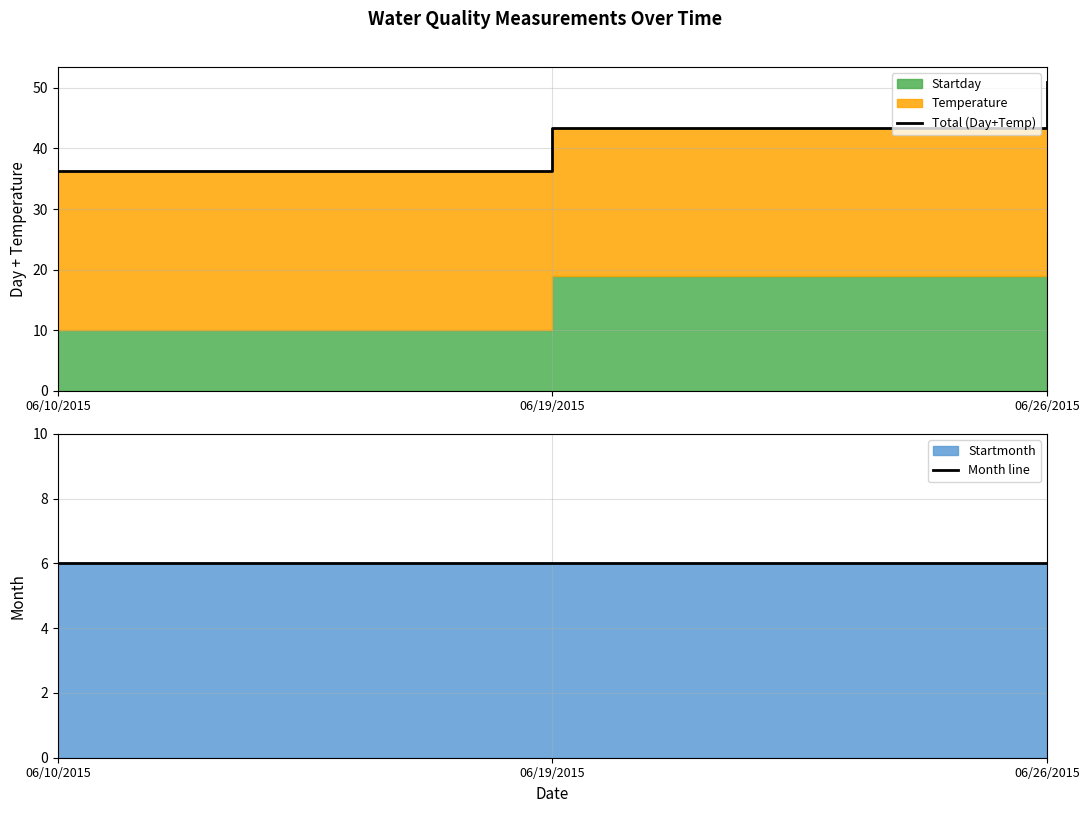

What is the minimum value for Month line?

6.0